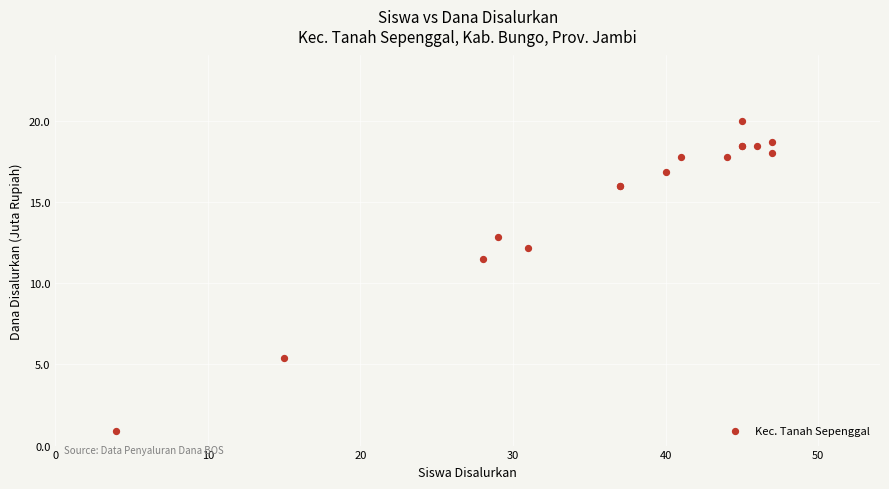

What Y value in the scatter plot is closest to 10?

11.5